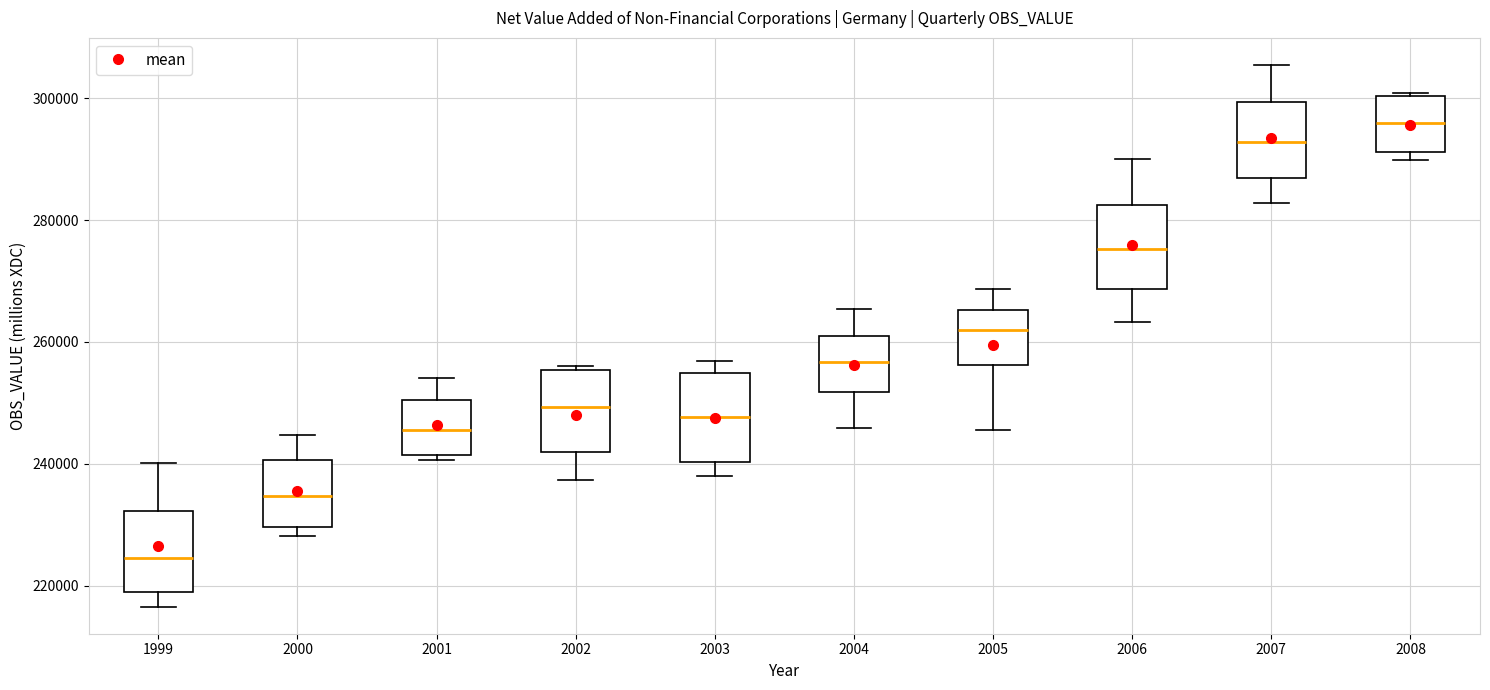

Reading left to right, transcribe this box plot: for each box, give where its median line is, the range the box spans, and where its two whiskers end, as read against the y-axis. The values are not printed on the chart, so give them approximately, as read against the axis.

1999: median 224000, box 218000 to 232000, whiskers 216000 to 240000
2000: median 234000, box 230000 to 240000, whiskers 228000 to 244000
2001: median 246000, box 242000 to 250000, whiskers 240000 to 254000
2002: median 250000, box 242000 to 256000, whiskers 238000 to 256000 (just above the box's upper edge)
2003: median 248000, box 240000 to 254000, whiskers 238000 to 256000
2004: median 256000, box 252000 to 260000, whiskers 246000 to 266000
2005: median 262000, box 256000 to 266000, whiskers 246000 to 268000
2006: median 276000, box 268000 to 282000, whiskers 264000 to 290000
2007: median 292000, box 286000 to 300000, whiskers 282000 to 306000
2008: median 296000, box 292000 to 300000, whiskers 290000 to 300000